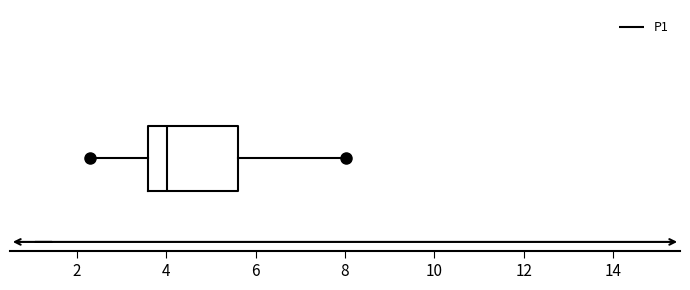

Read this box plot against the x-axis: the position of the median line, the range covered by the box, and the ends of both whiskers. The values are not printed on the chart, so give them approximately, as read against the axis.

median 4.0, box 3.6 to 5.6, whiskers 2.4 to 8.0